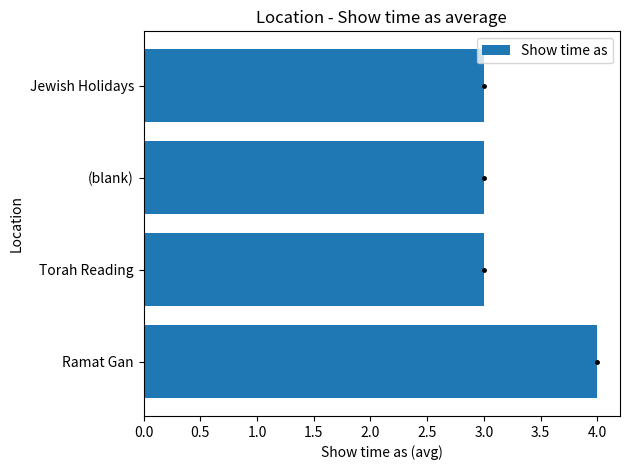

Reading bottom to top, extract all data points from this chart.

Ramat Gan=4	Torah Reading=3	(blank)=3	Jewish Holidays=3